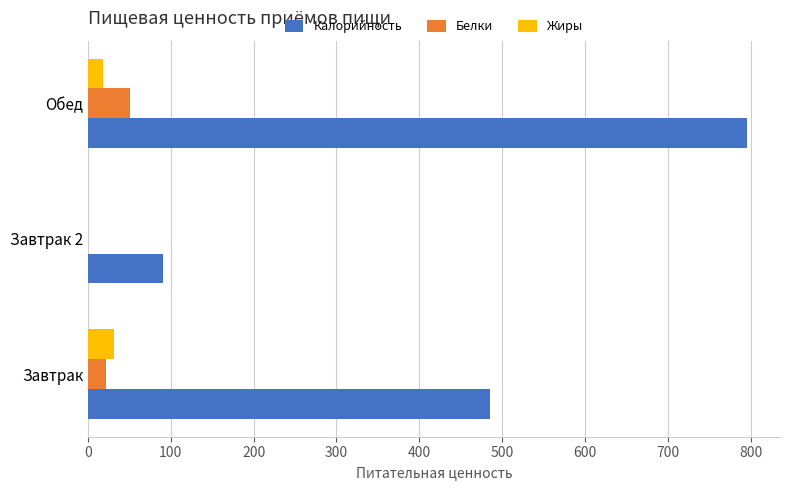

What is the sum of all Калорийность values?

1370.7